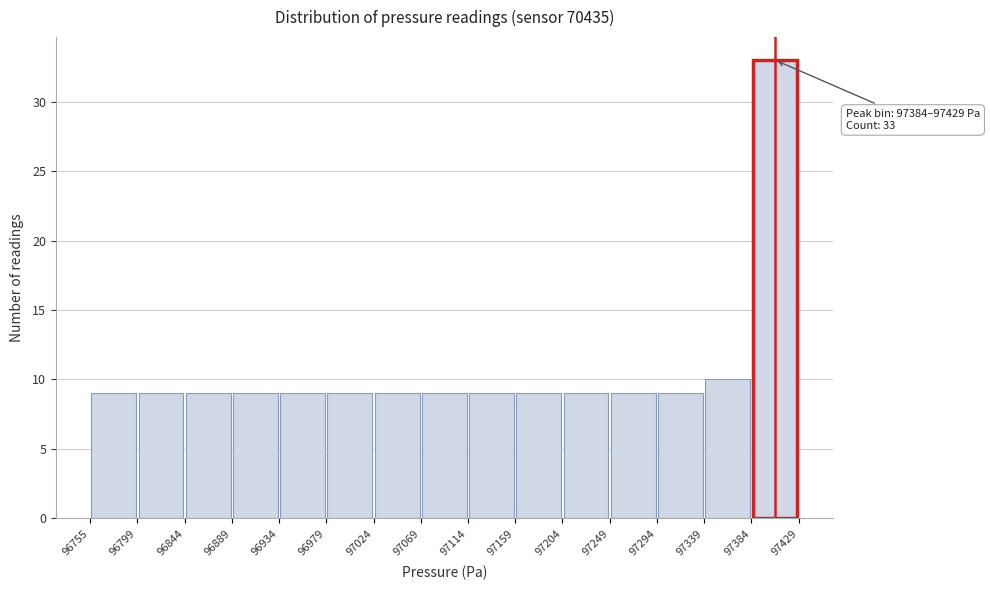

Over which range of the x-axis is the bar tallest?

97384 to 97429